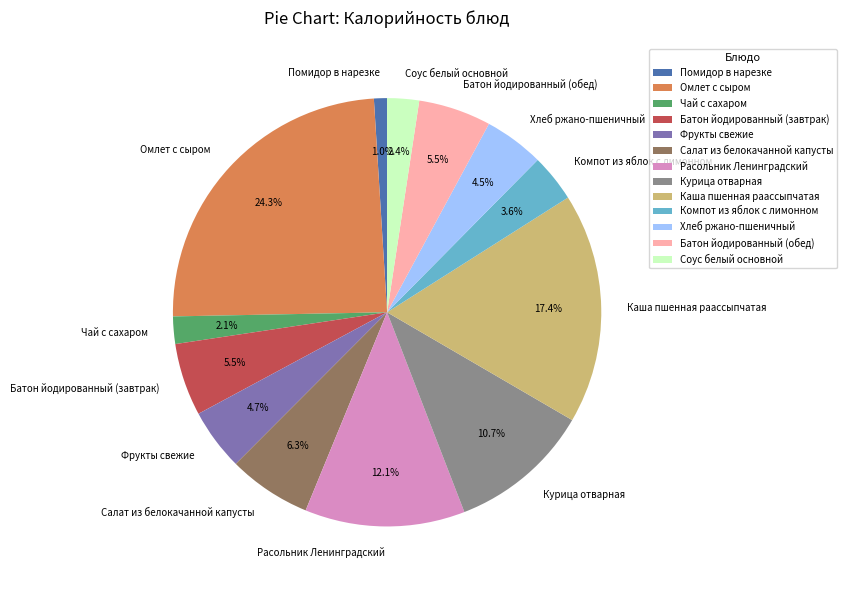

The Чай с сахаром slice represents 8% of the pie. True or false?

False